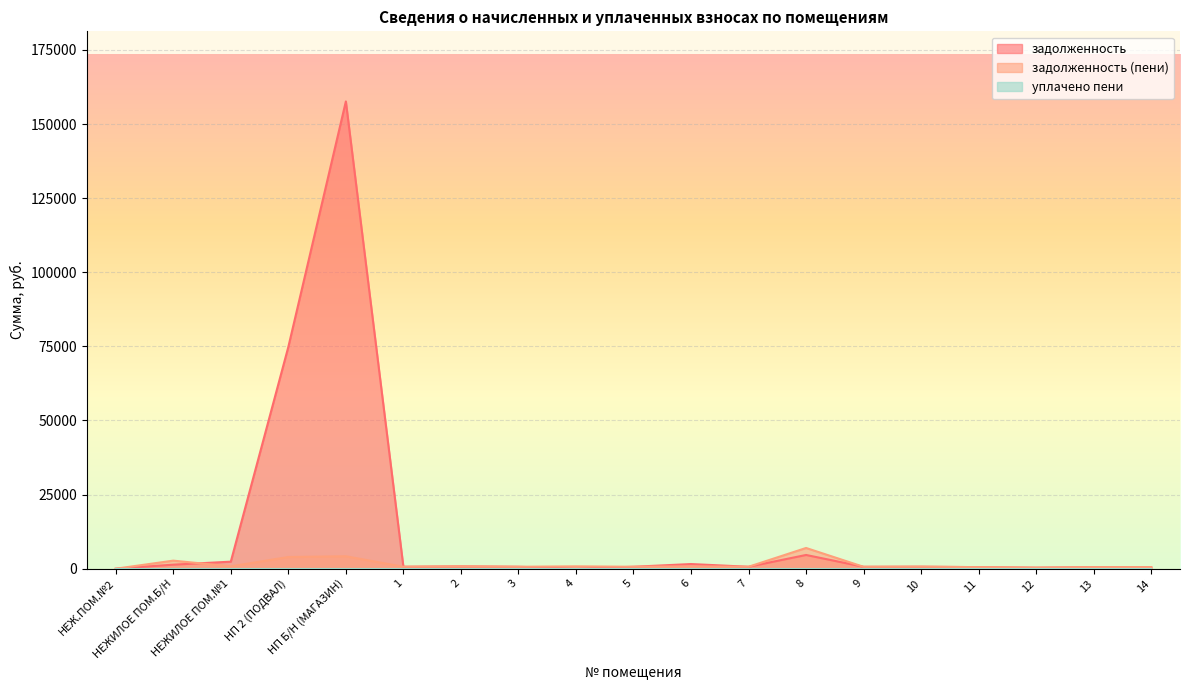

True or false: задолженность and задолженность (пени) intersect in this chart.

True